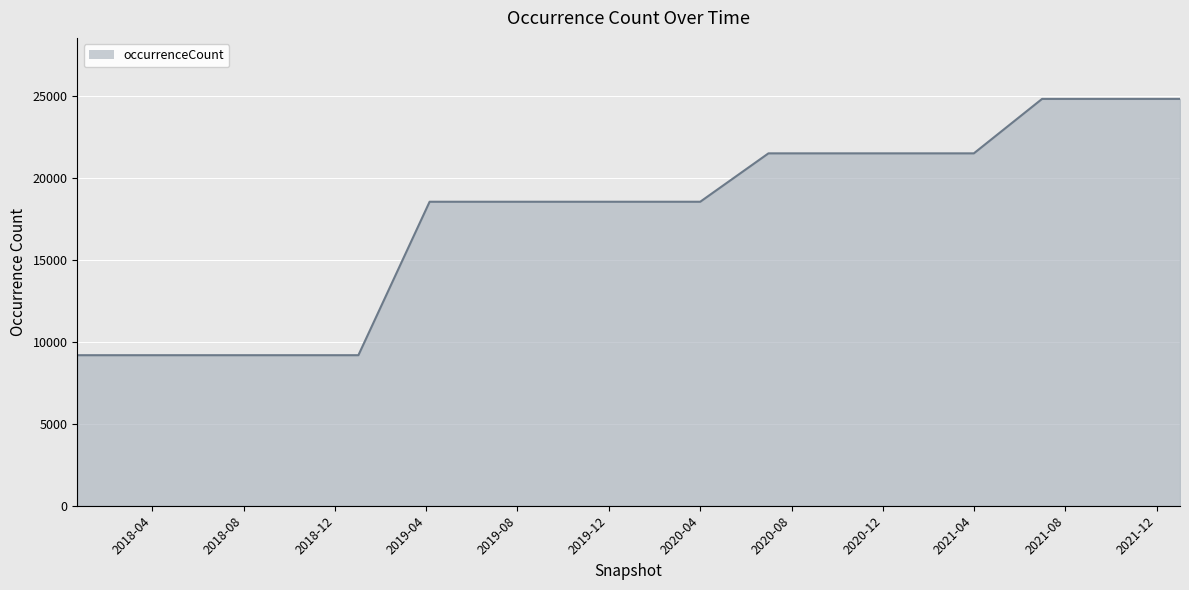

How many series are shown in this chart?

1